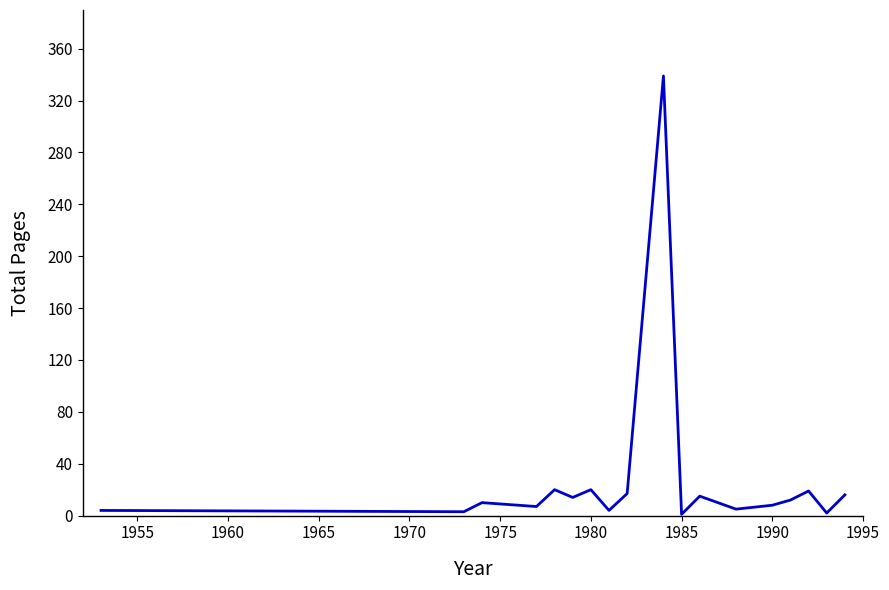

What is the difference between the maximum and minimum values?

338